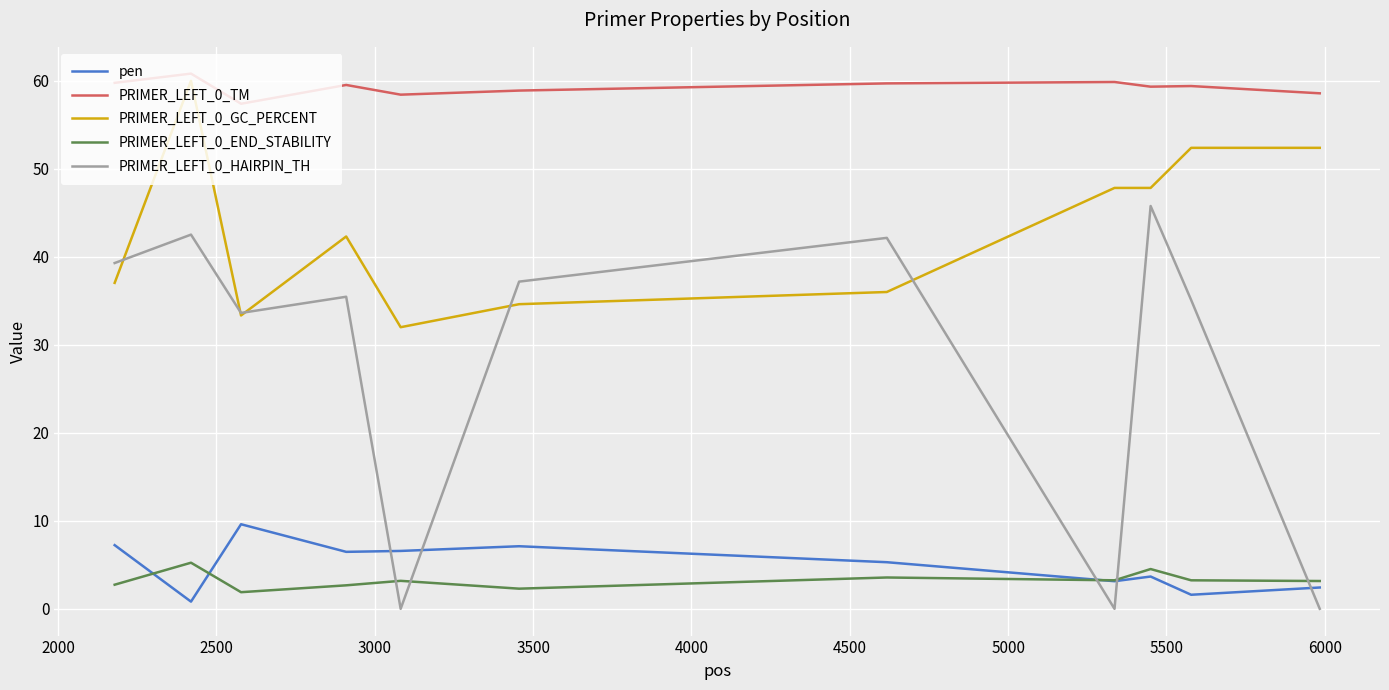

Which series has the largest total across all categories?

PRIMER_LEFT_0_TM